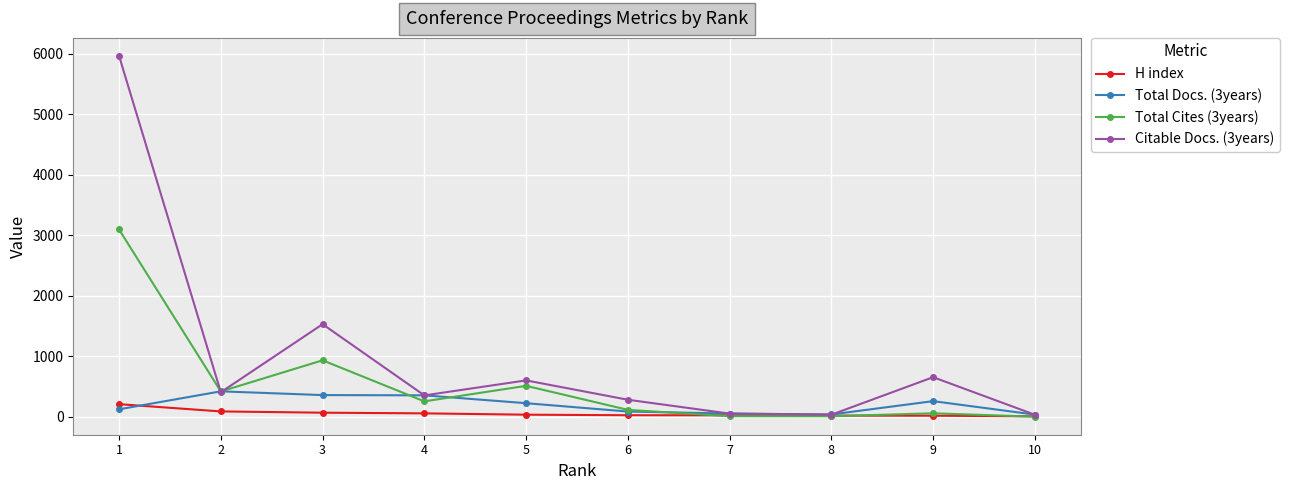

Which category has the highest value across all series?

1